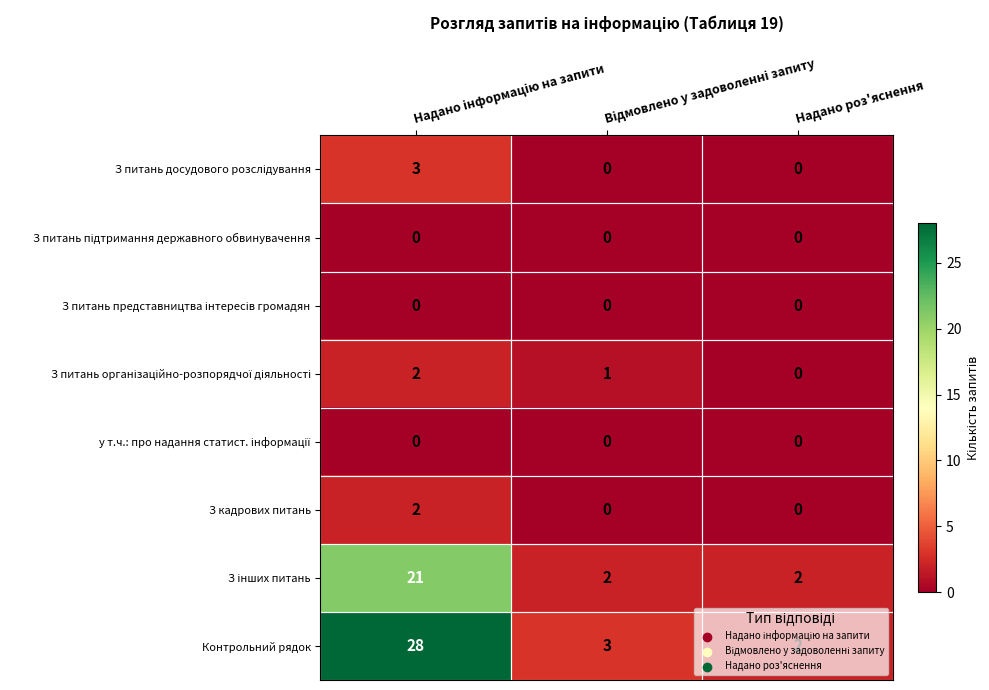

What is the greatest value displayed?

28